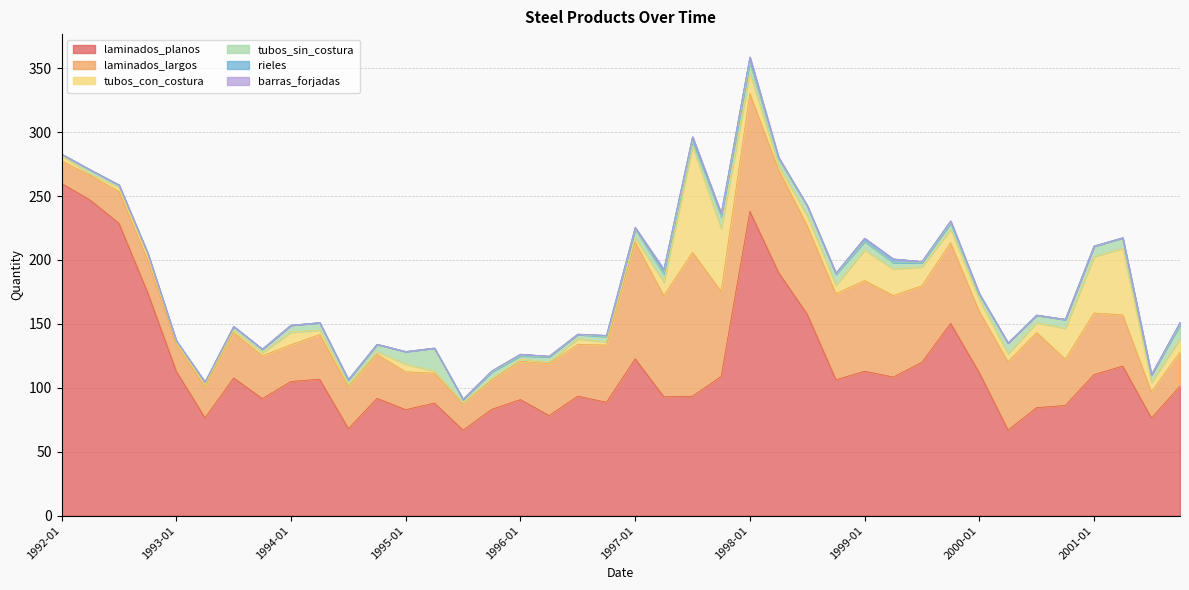

The value of tubos_sin_costura at 2000-04-01 is 8.2. True or false?

True